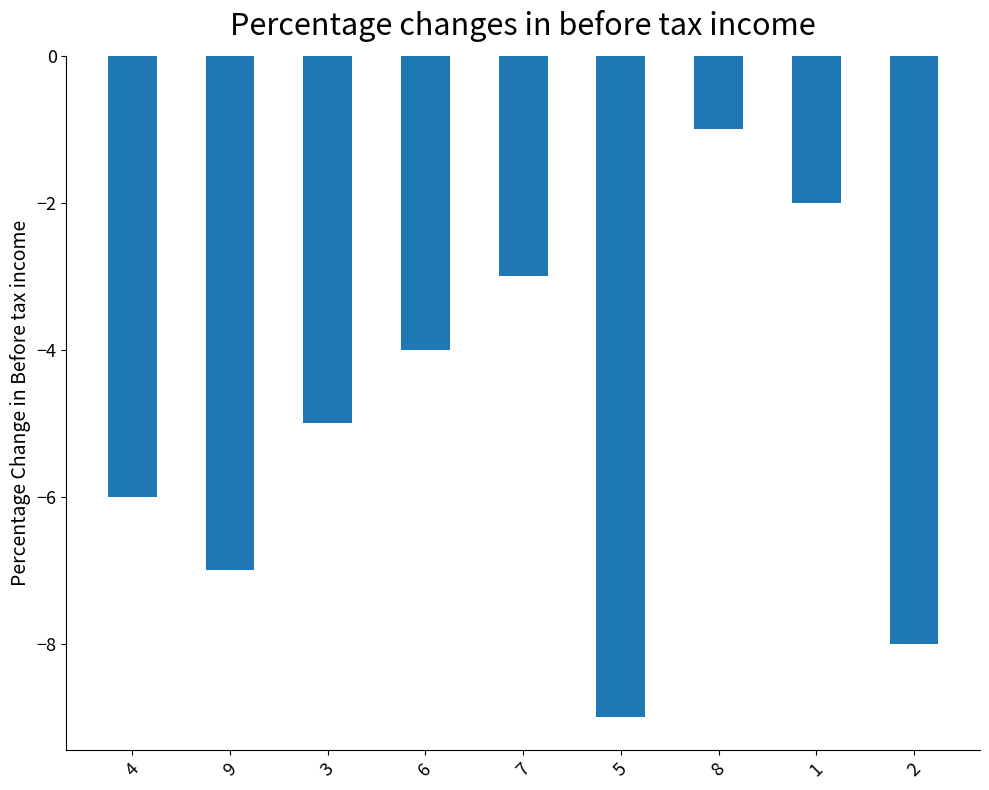

List the labels in order of value, largest first.

8, 1, 7, 6, 3, 4, 9, 2, 5